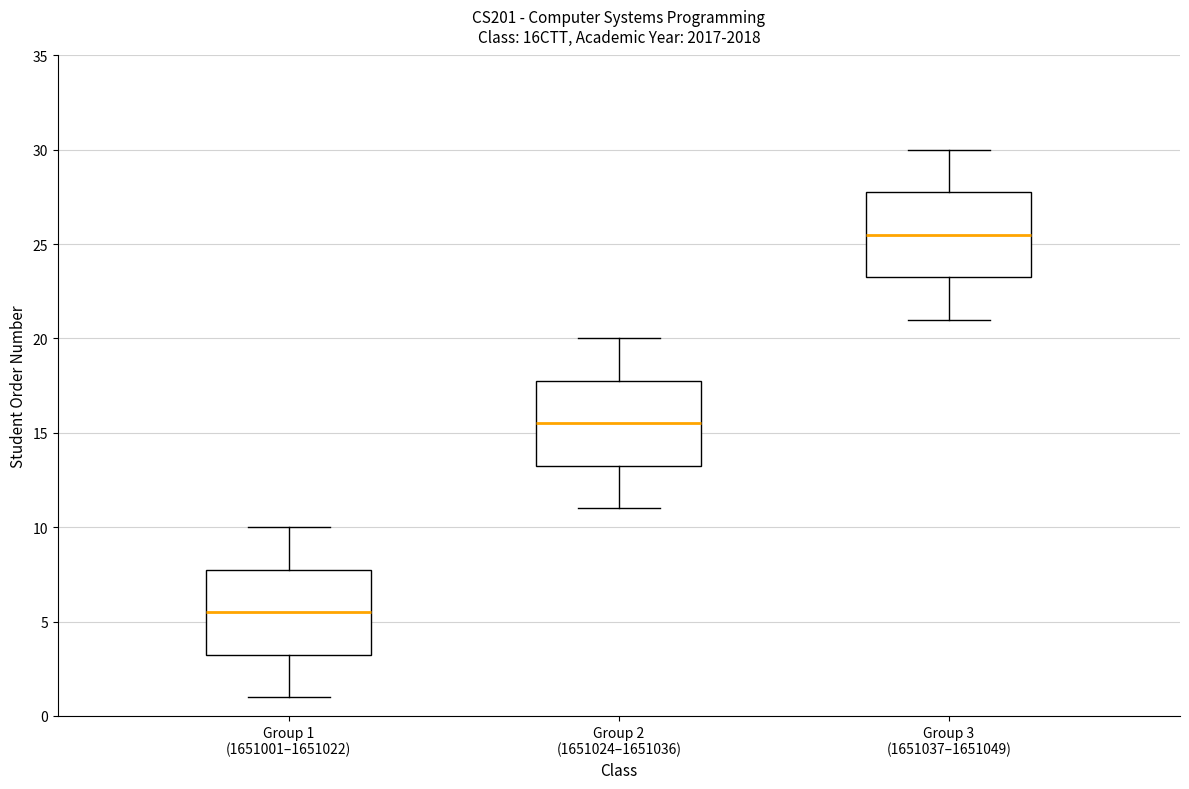

Reading left to right, read every box against the y-axis: the position of its median line, the range the box covers, and the ends of its whiskers. The values are not printed on the chart, so give them approximately, as read against the axis.

Group 1 (1651001–1651022): median 5.5, box 3.5 to 8.0, whiskers 1.0 to 10.0
Group 2 (1651024–1651036): median 15.5, box 13.5 to 18.0, whiskers 11.0 to 20.0
Group 3 (1651037–1651049): median 25.5, box 23.5 to 28.0, whiskers 21.0 to 30.0